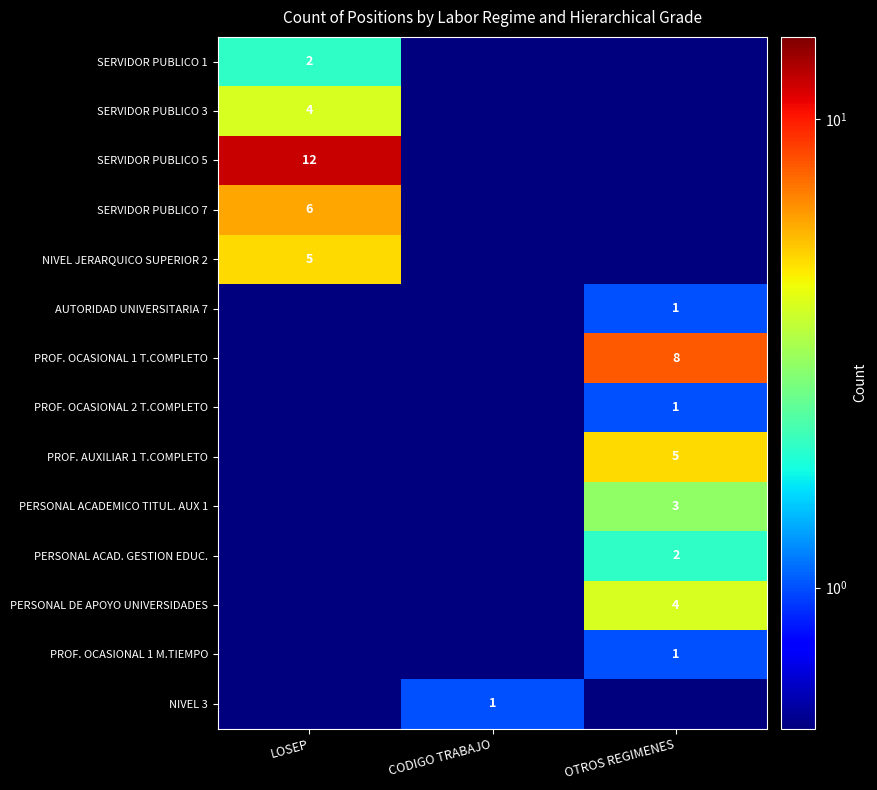

True or false: PROF. OCASIONAL 1 M.TIEMPO has a value of 0.0 at LOSEP.

True